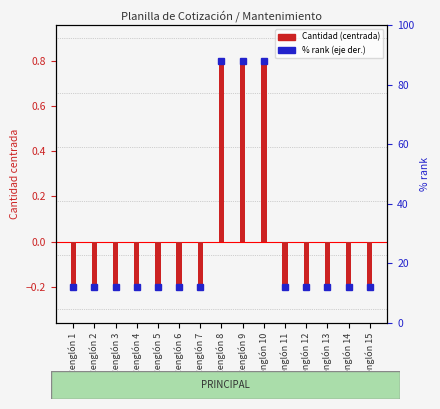

Where does the data first go above 0?

Renglón 8